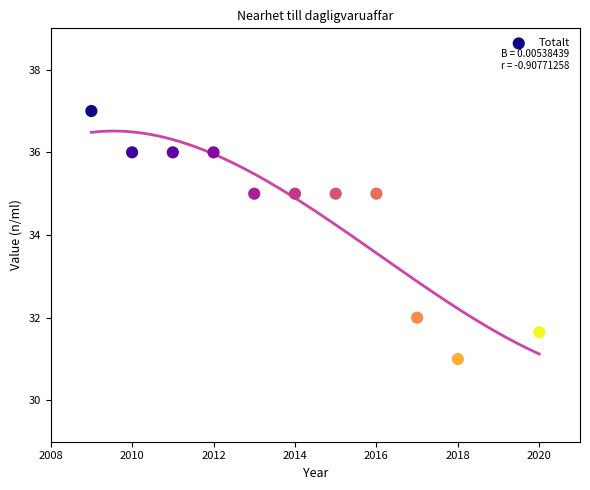

What is the range of Y values (max minus min)?

6.0